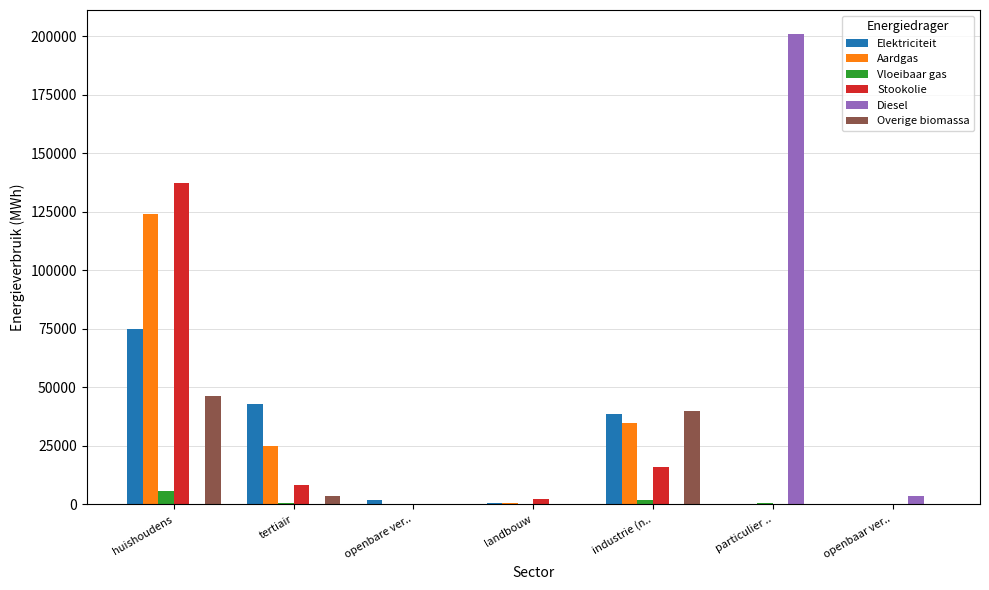

At which category is the sum across all series the highest?

huishoudens